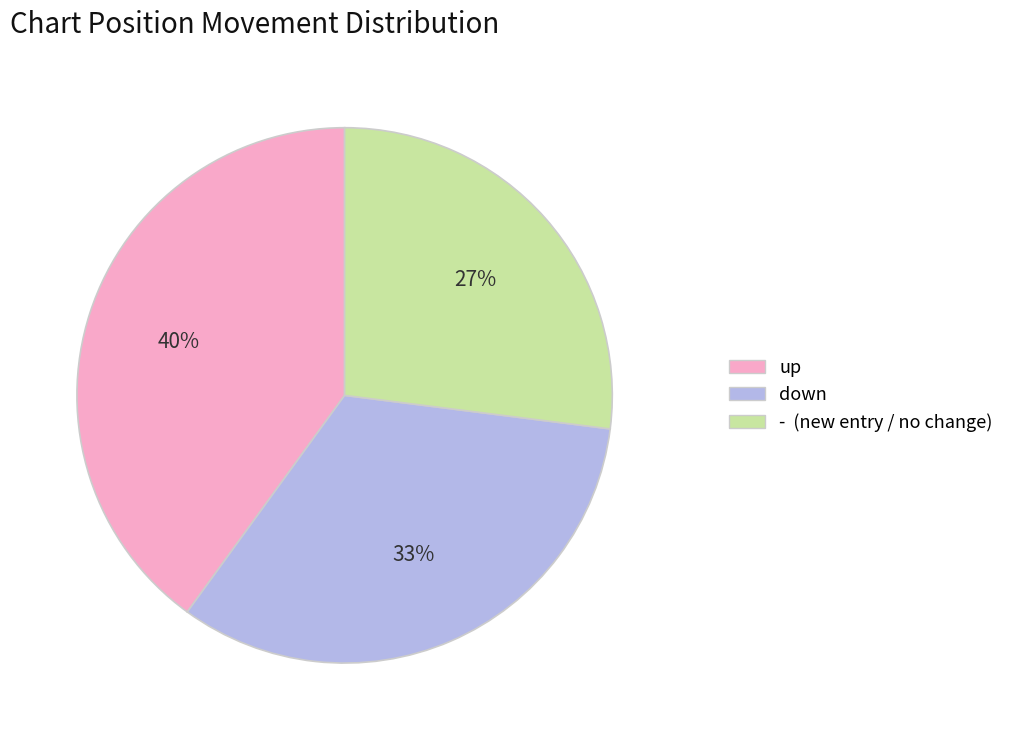

Approximately how many times larger is the value at - compared to up?

0.7